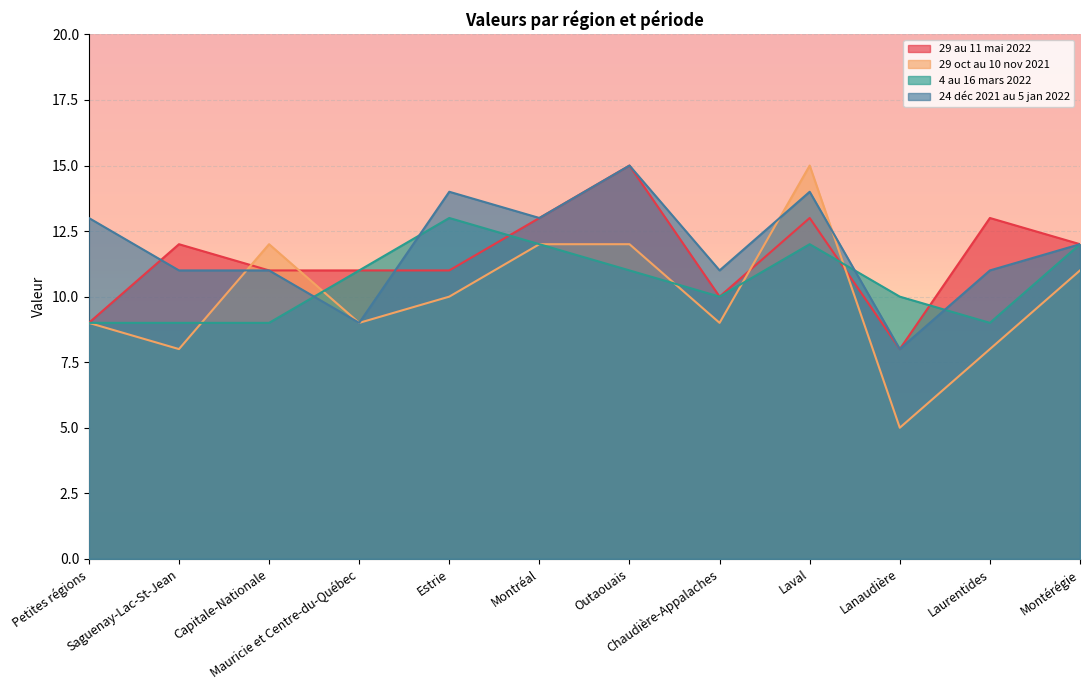

Reading left to right, transcribe all the data shown in this chart.

29 au 11 mai 2022: Petites régions=9	Saguenay-Lac-St-Jean=12	Capitale-Nationale=11	Mauricie et Centre-du-Québec=11	Estrie=11	Montréal=13	Outaouais=15	Chaudière-Appalaches=10	Laval=13	Lanaudière=8	Laurentides=13	Montérégie=12
29 oct au 10 nov 2021: Petites régions=9	Saguenay-Lac-St-Jean=8	Capitale-Nationale=12	Mauricie et Centre-du-Québec=9	Estrie=10	Montréal=12	Outaouais=12	Chaudière-Appalaches=9	Laval=15	Lanaudière=5	Laurentides=8	Montérégie=11
4 au 16 mars 2022: Petites régions=9	Saguenay-Lac-St-Jean=9	Capitale-Nationale=9	Mauricie et Centre-du-Québec=11	Estrie=13	Montréal=12	Outaouais=11	Chaudière-Appalaches=10	Laval=12	Lanaudière=10	Laurentides=9	Montérégie=12
24 déc 2021 au 5 jan 2022: Petites régions=13	Saguenay-Lac-St-Jean=11	Capitale-Nationale=11	Mauricie et Centre-du-Québec=9	Estrie=14	Montréal=13	Outaouais=15	Chaudière-Appalaches=11	Laval=14	Lanaudière=8	Laurentides=11	Montérégie=12